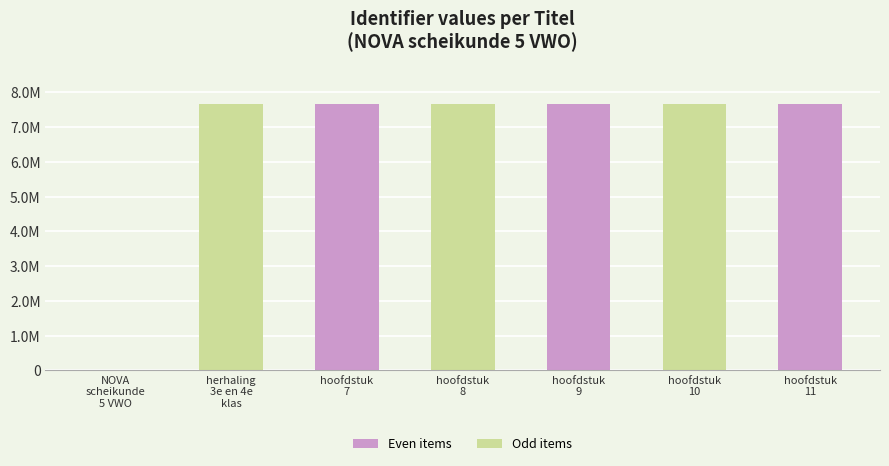

The chart shows a value of 0 at NOVA
scheikunde
5 VWO. True or false?

True